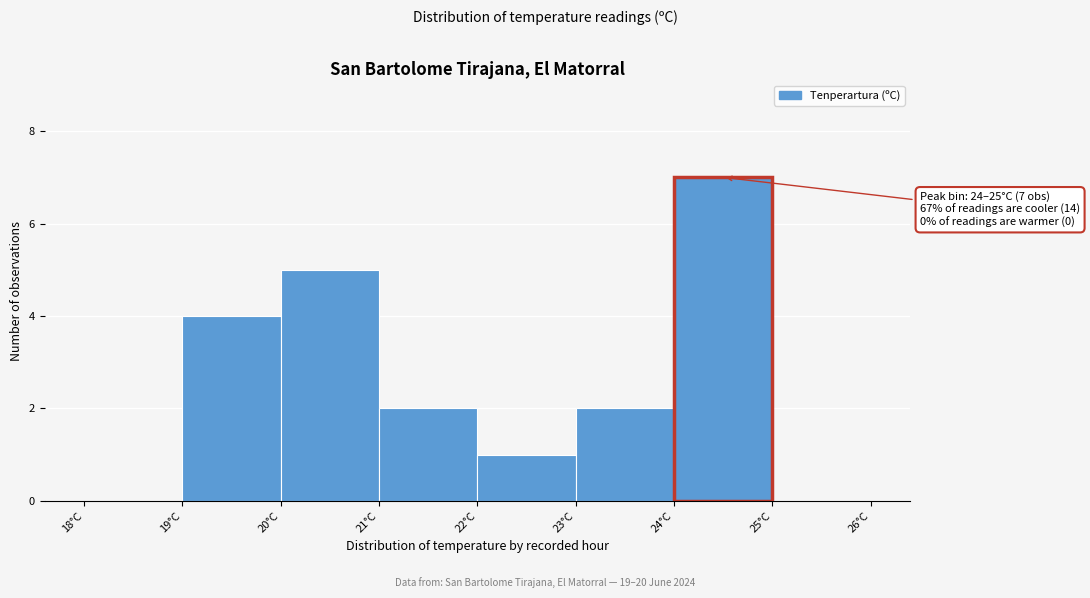

Over which range of the x-axis is the bar tallest?

24 to 25